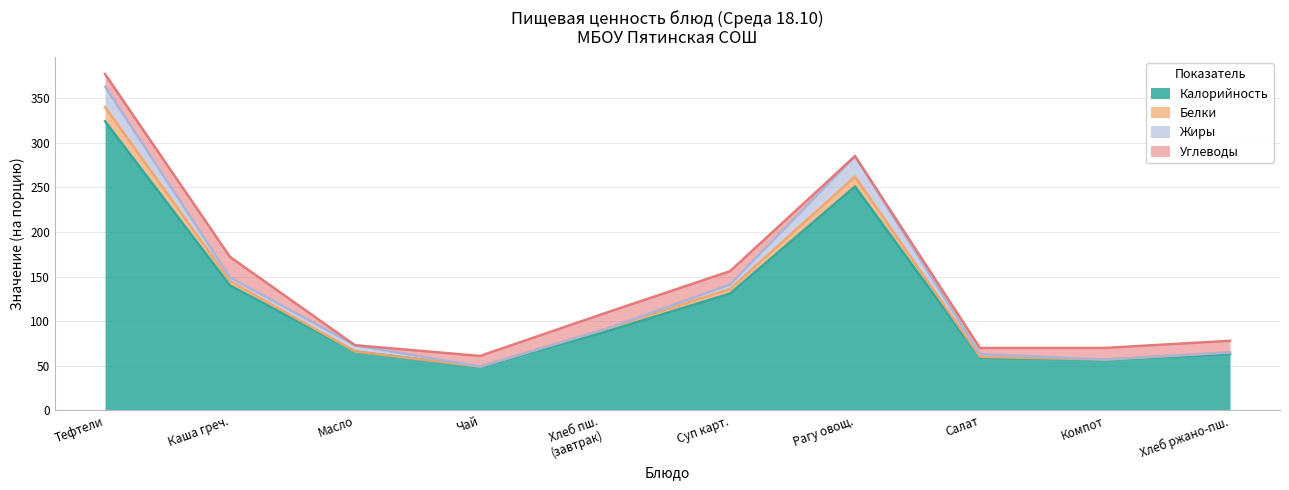

Where is Калорийность nearest to the value 186?

Каша греч.